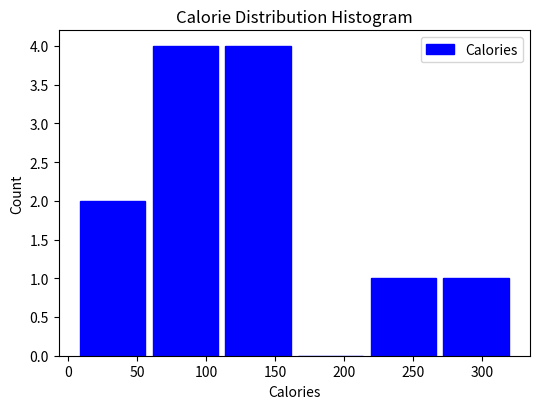

Reading left to right, list every bar in this chart as the range it spans on the x-axis followed by its height. Neither the bar edges nor the heights are printed on the chart, so give them approximately, as read against the axes.

5 to 60: 2
60 to 110: 4
110 to 165: 4
165 to 215: 0
215 to 270: 1
270 to 320: 1